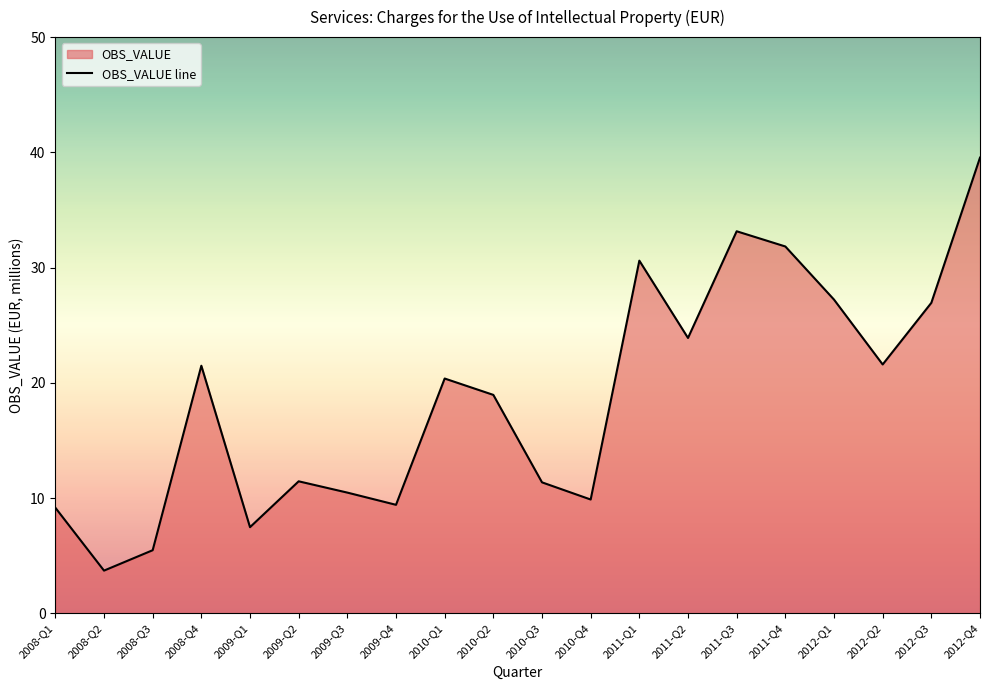

Rank the categories by value from highest to lowest.

2012-Q4, 2011-Q3, 2011-Q4, 2011-Q1, 2012-Q1, 2012-Q3, 2011-Q2, 2012-Q2, 2008-Q4, 2010-Q1, 2010-Q2, 2009-Q2, 2010-Q3, 2009-Q3, 2010-Q4, 2009-Q4, 2008-Q1, 2009-Q1, 2008-Q3, 2008-Q2